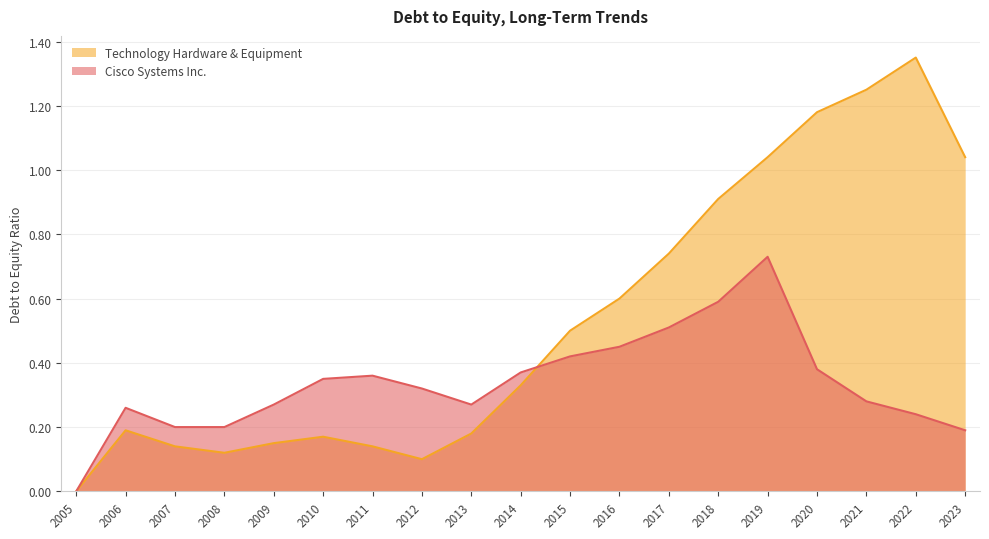

What is the difference between the maximum and minimum values in the Technology Hardware & Equipment series?

1.4